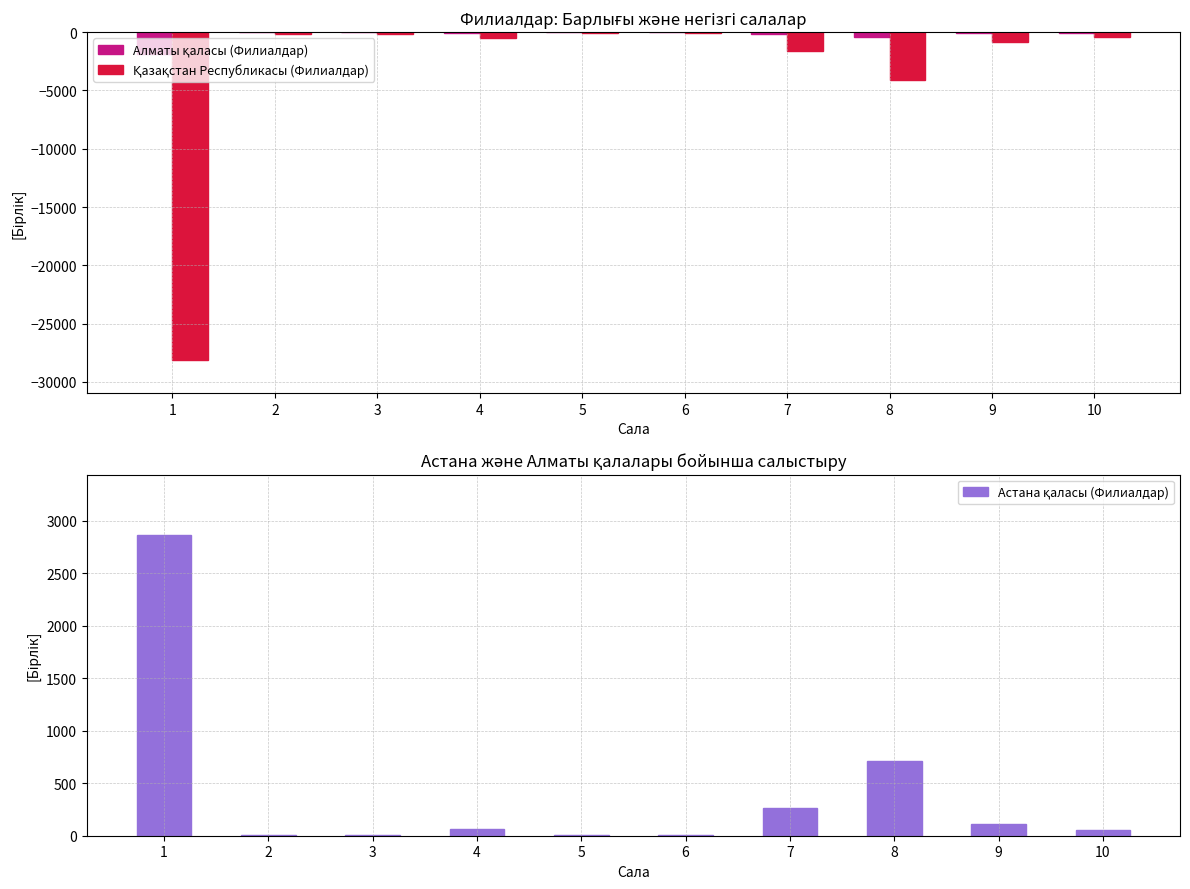

Are the bars horizontal?

No